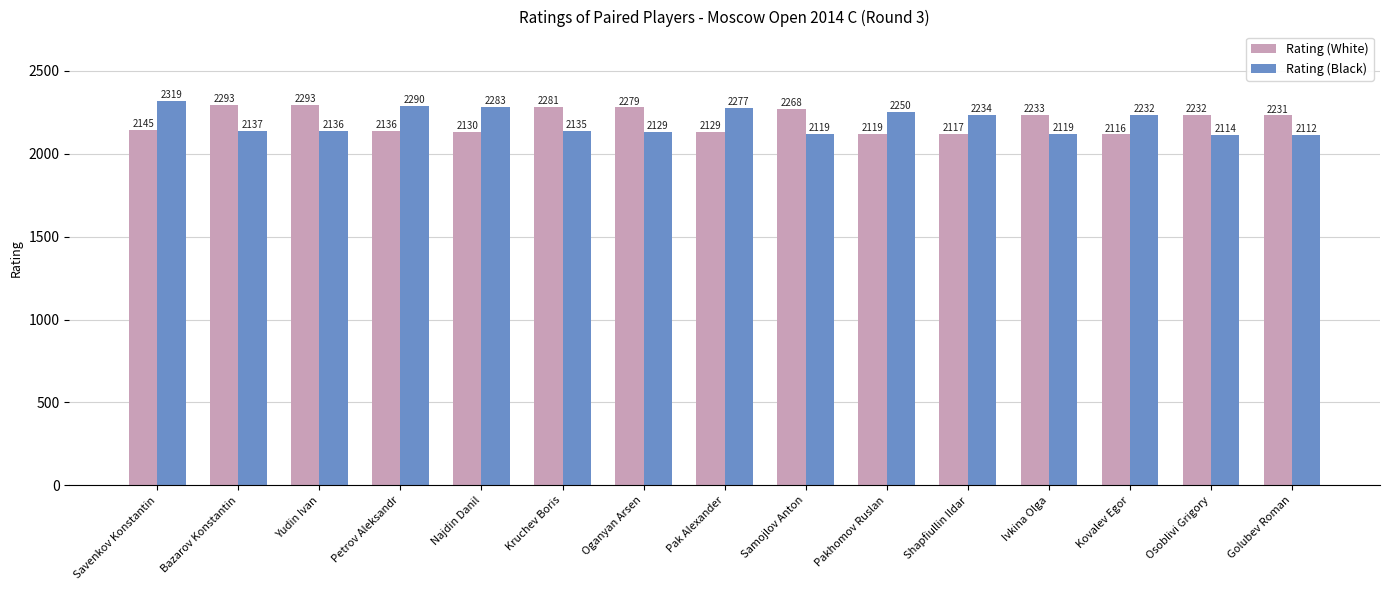

At which label does Rating (White) first exceed 2231?

Bazarov Konstantin